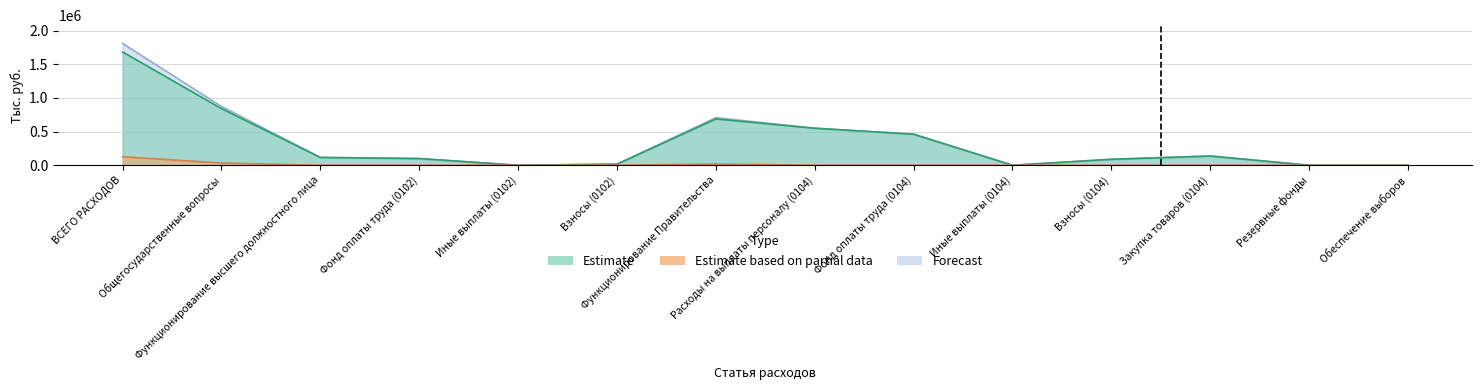

What is the difference between the second highest and second lowest values in the Estimate series?

842081.4